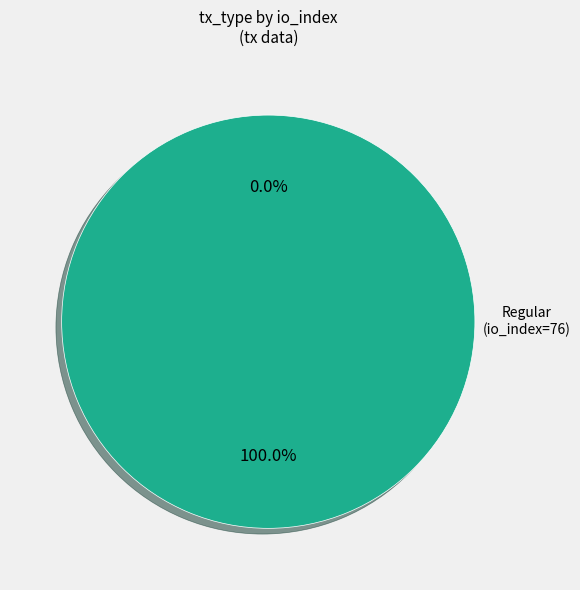

Which category has the smallest portion of the pie?

Ticket (io_index=0)